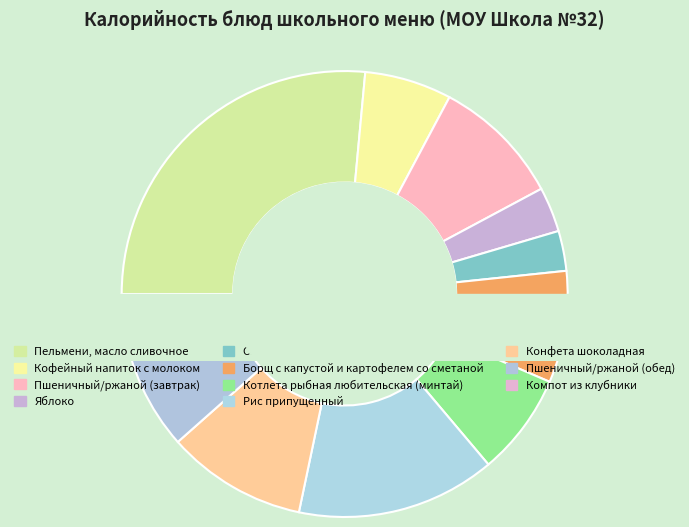

Which category has the smallest portion of the pie?

Компот из клубники